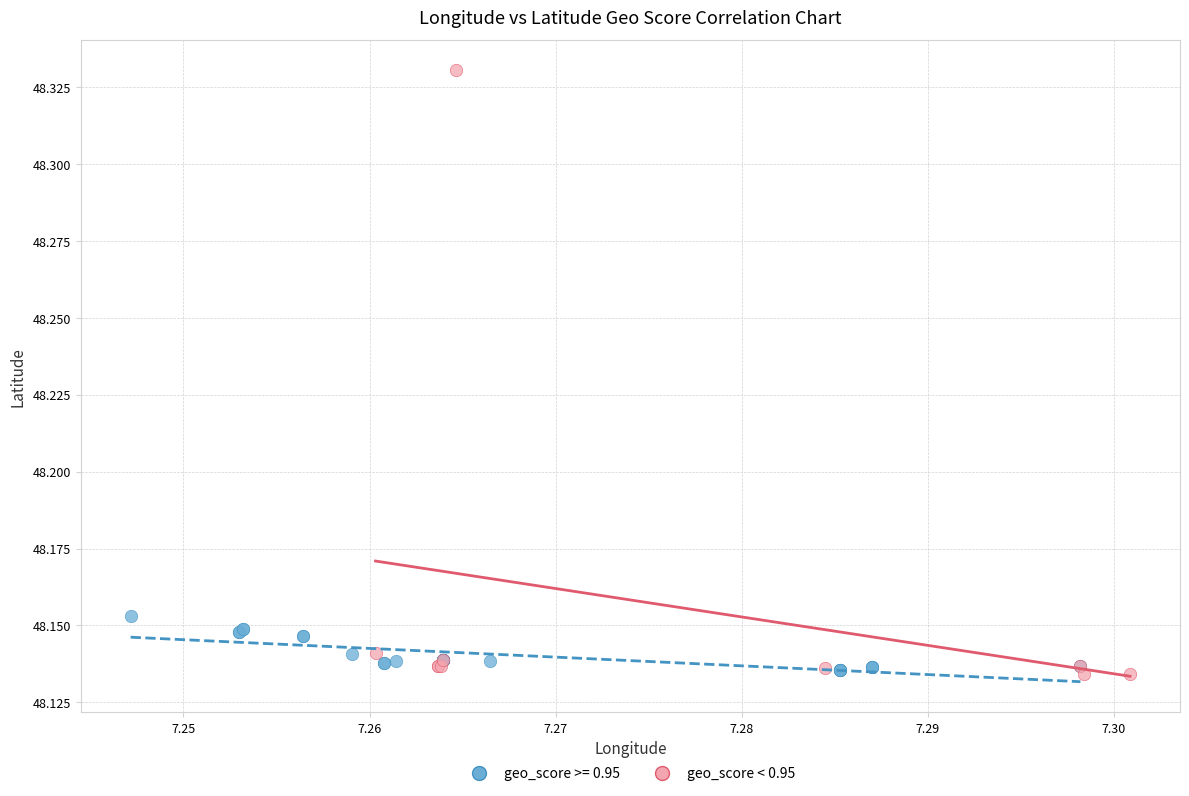

Which series reaches the maximum Y coordinate?

geo_score < 0.95